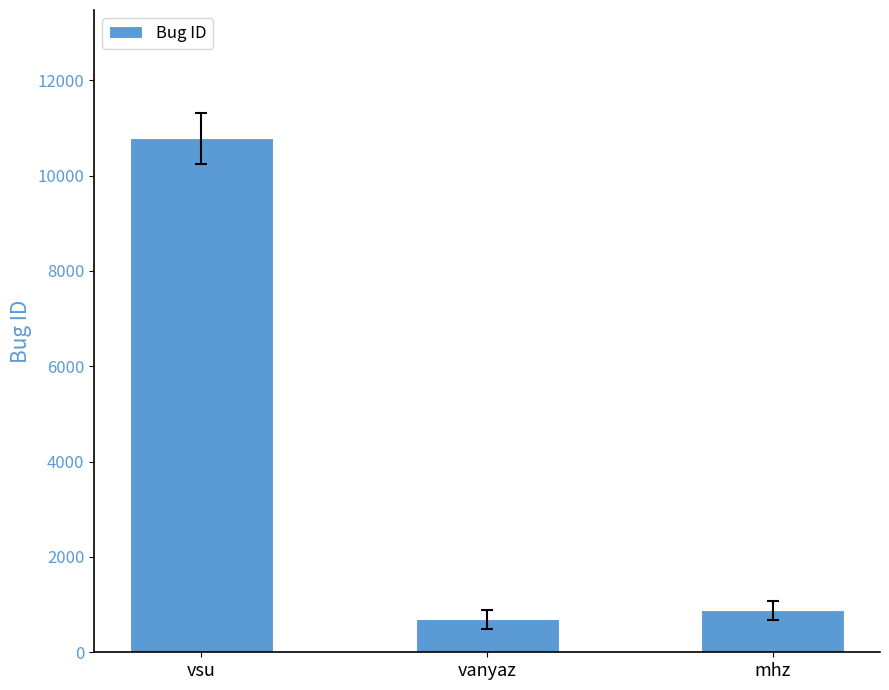

Which category has the highest value across all series?

vsu